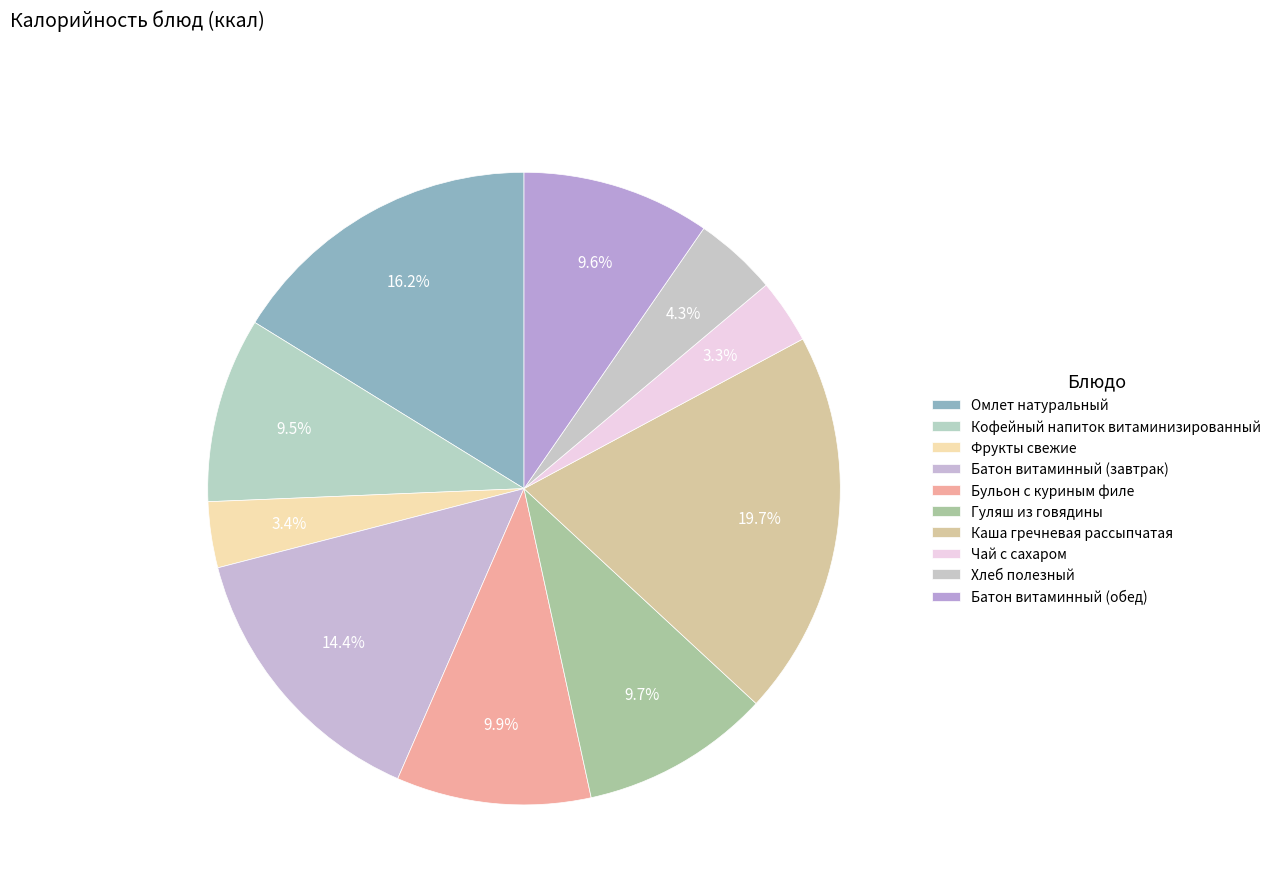

What percentage do Бульон с куриным филе and Каша гречневая рассыпчатая together represent?

29.7%